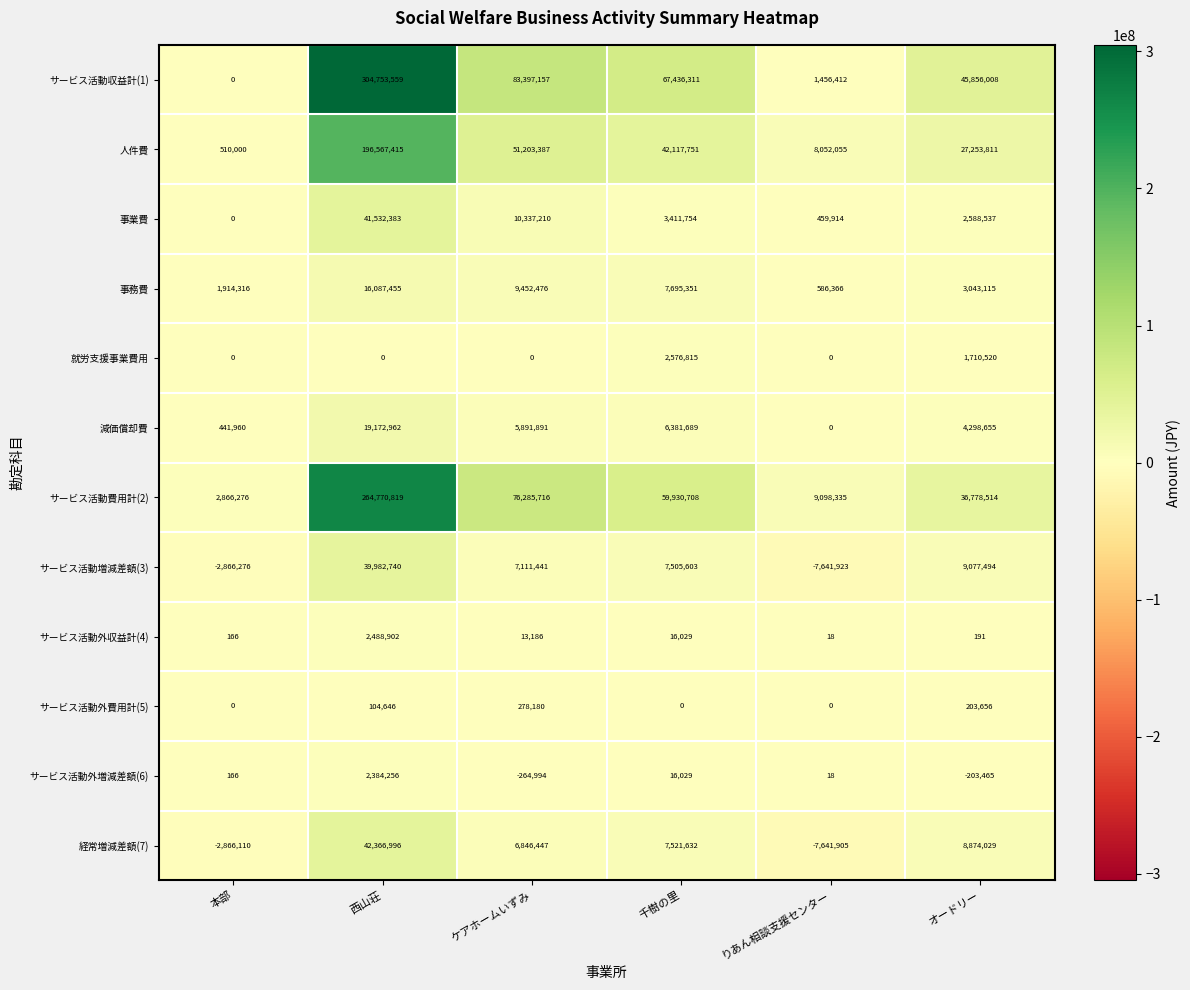

The value of サービス活動費用計(2) at オードリー is 23794088. True or false?

False